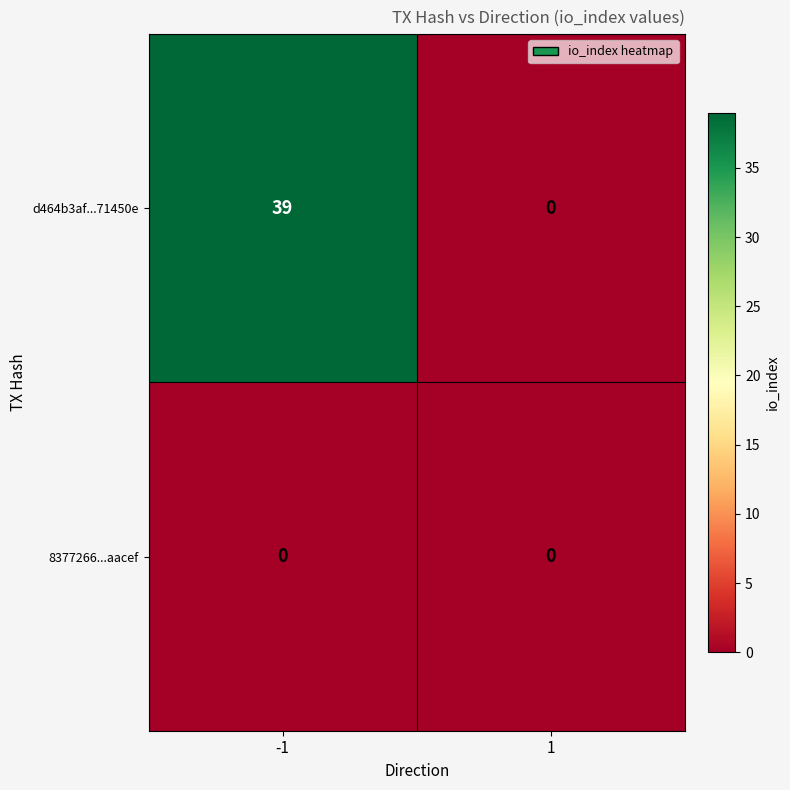

What is the spread (max minus min) of values at -1?

39